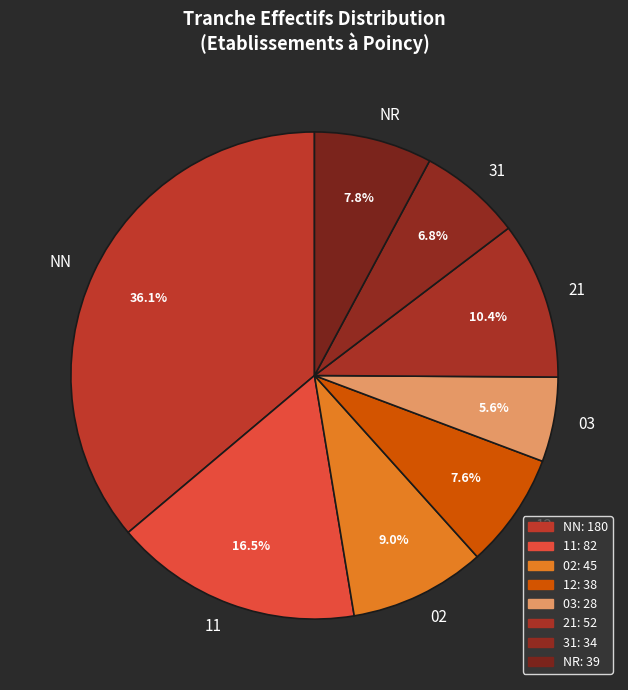

How much of the chart is everything except 12?

92.4%